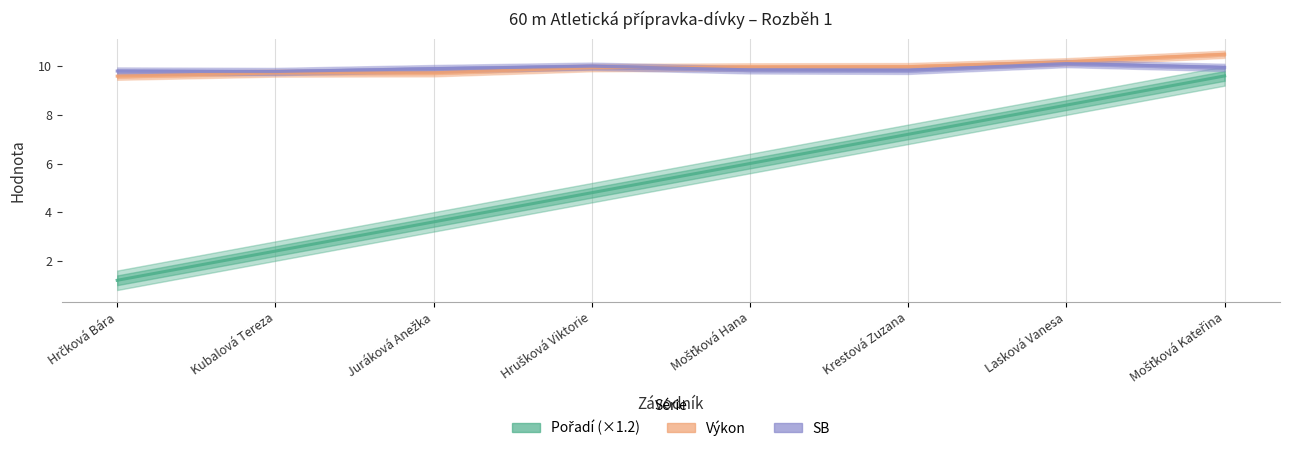

Is the value of SB at Juráková Anežka greater than the value of Pořadí (×1.2) at Mošťková Hana?

Yes